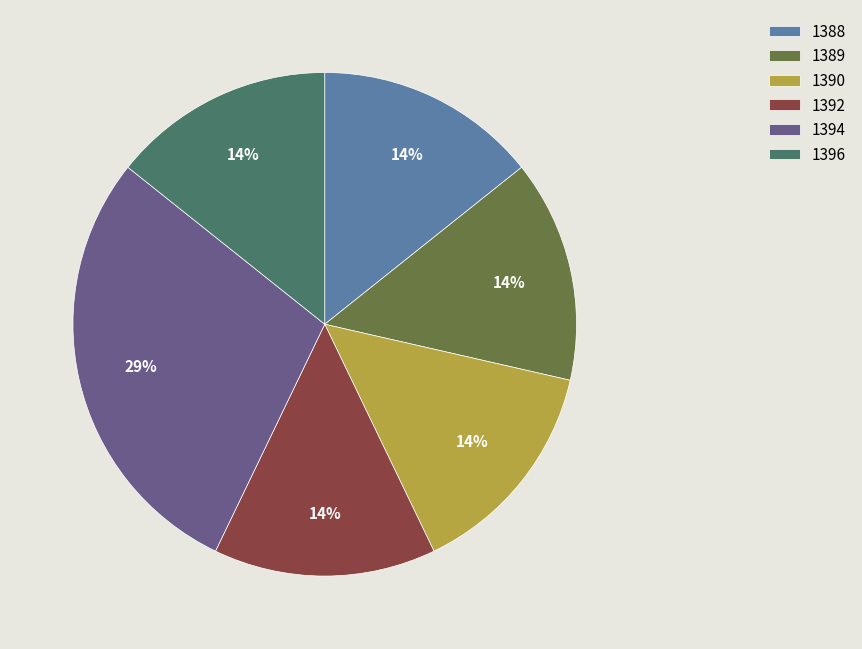

Do 1392 and 1394 together represent more than half of the pie?

No